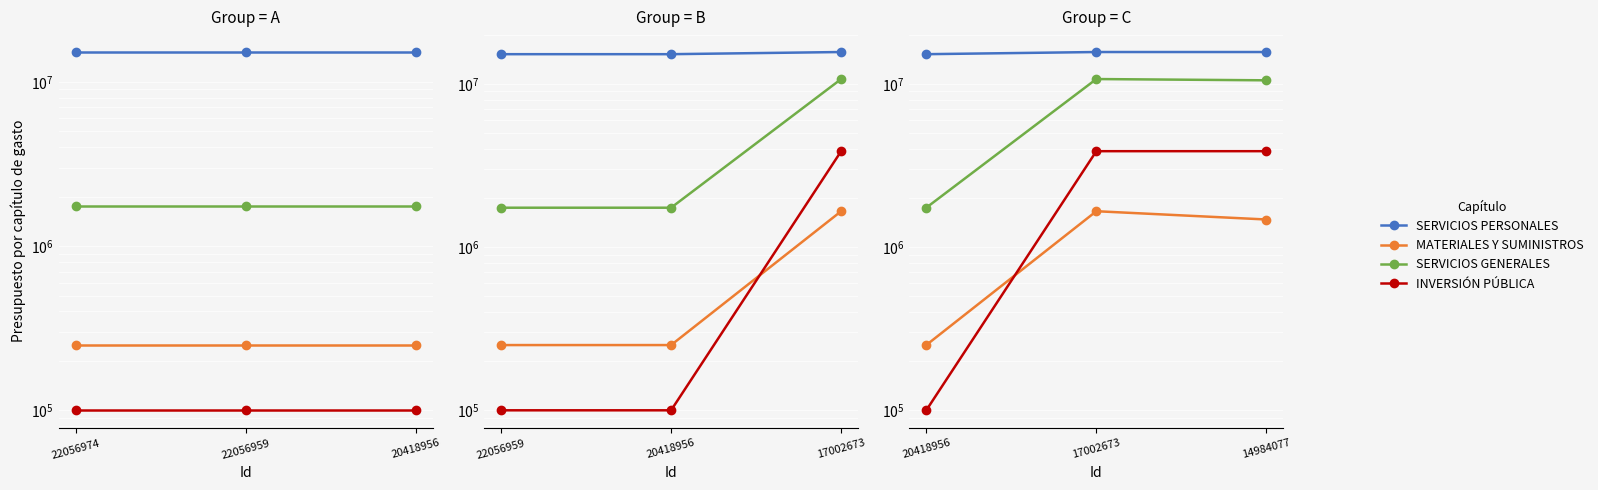

Does the chart display data point markers on the line(s)?

Yes